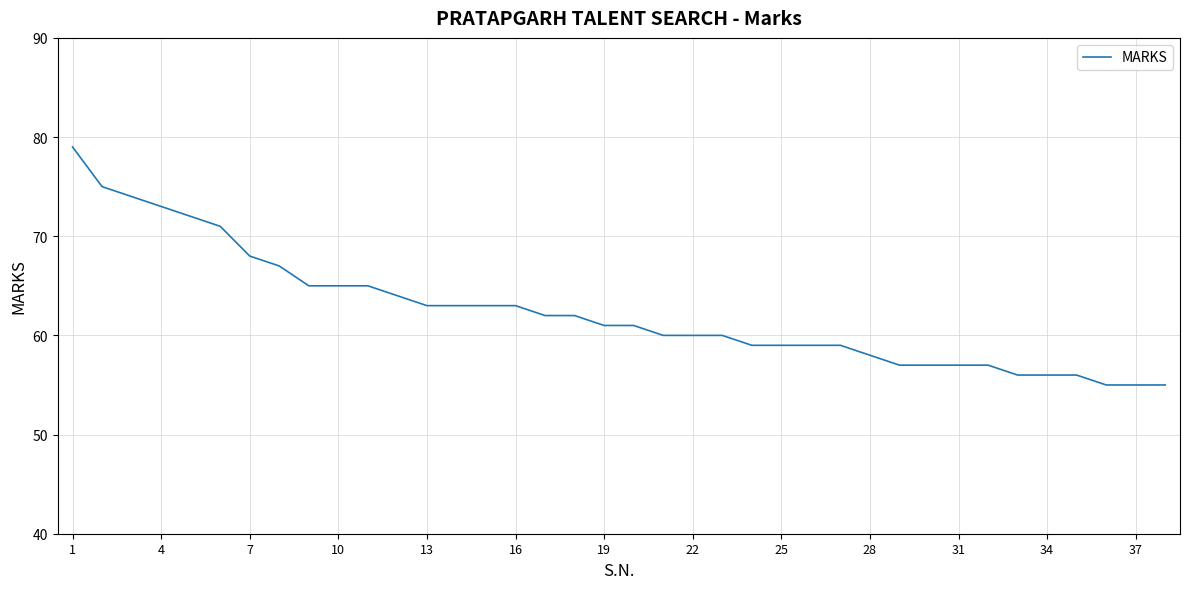

What is the difference between the second highest and second lowest values?

20